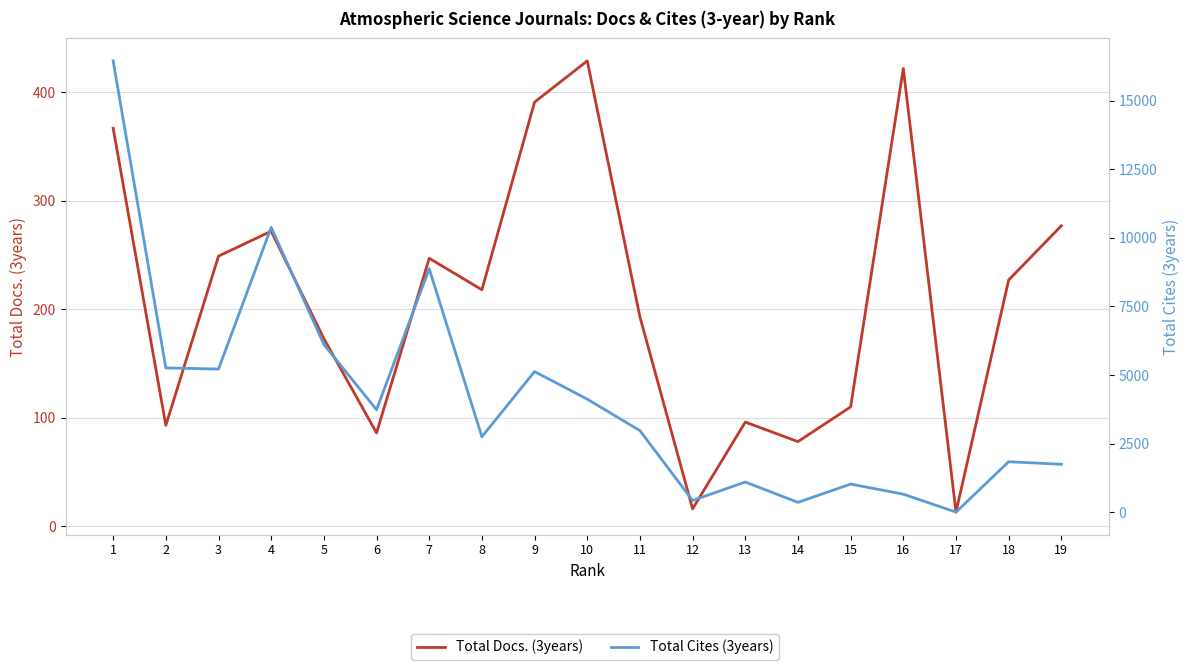

Which category has the lowest value across all series?

17